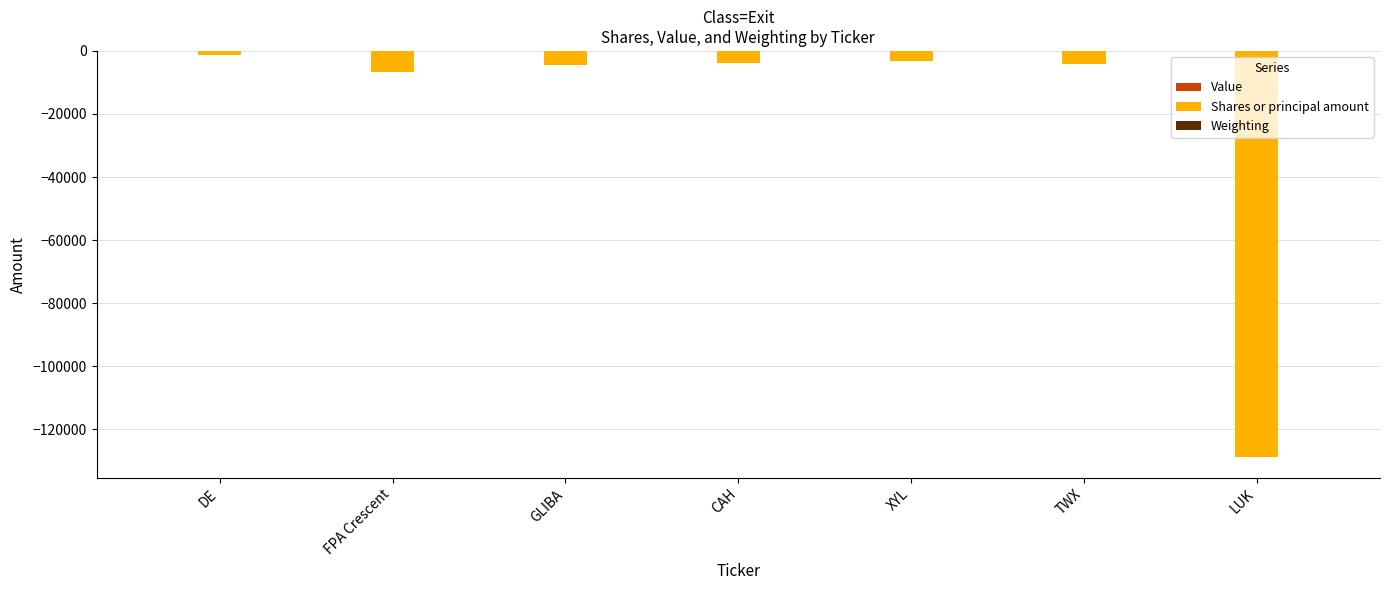

What is the minimum value shown in the chart?

-128919.0